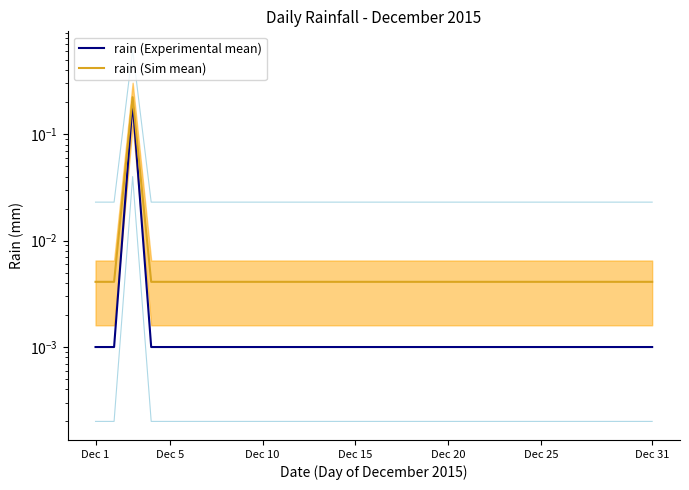

What are all the series names shown in the legend?

rain (Experimental mean), rain (Sim mean)